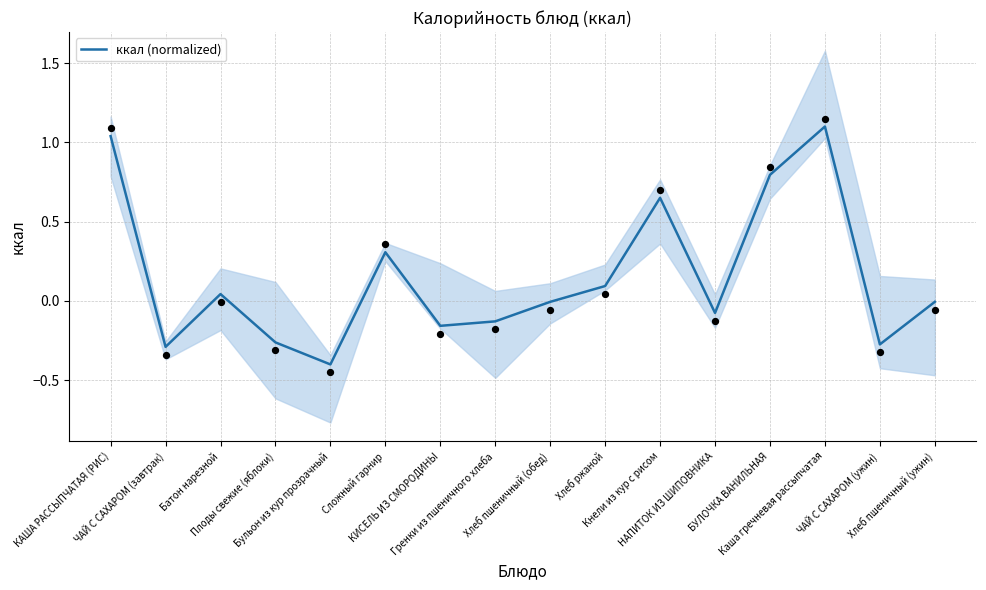

What is the change in value from Плоды свежие (яблоки) to КИСЕЛЬ ИЗ СМОРОДИНЫ?

+0.1